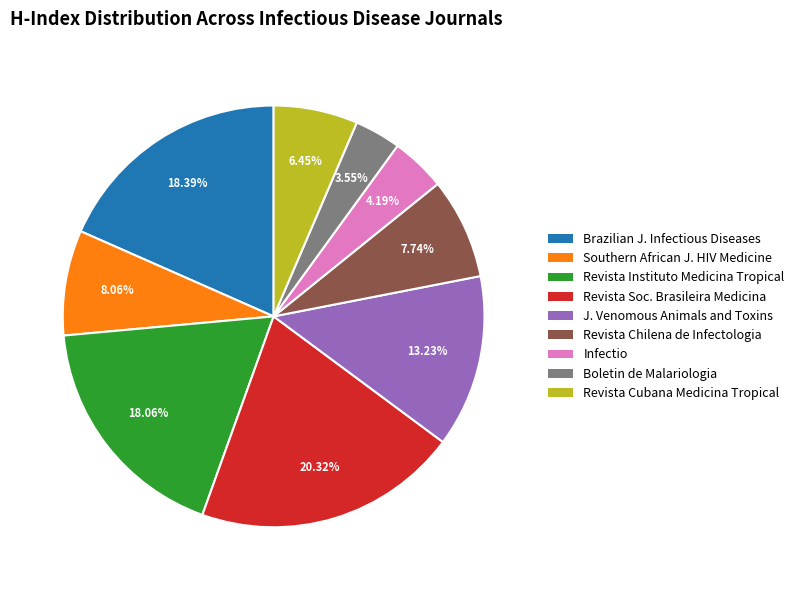

Does Revista Chilena de Infectologia account for over 50% of the chart?

No